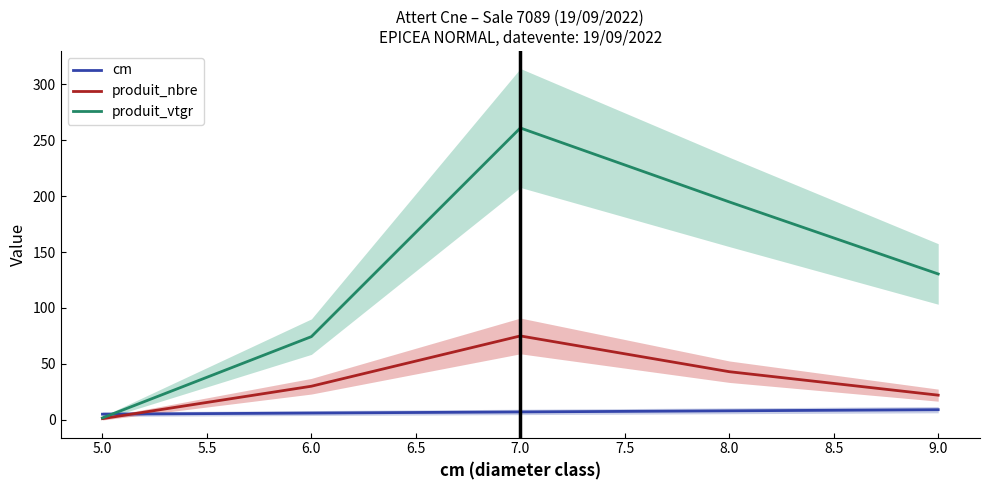

What is the maximum value for produit_nbre?

75.0